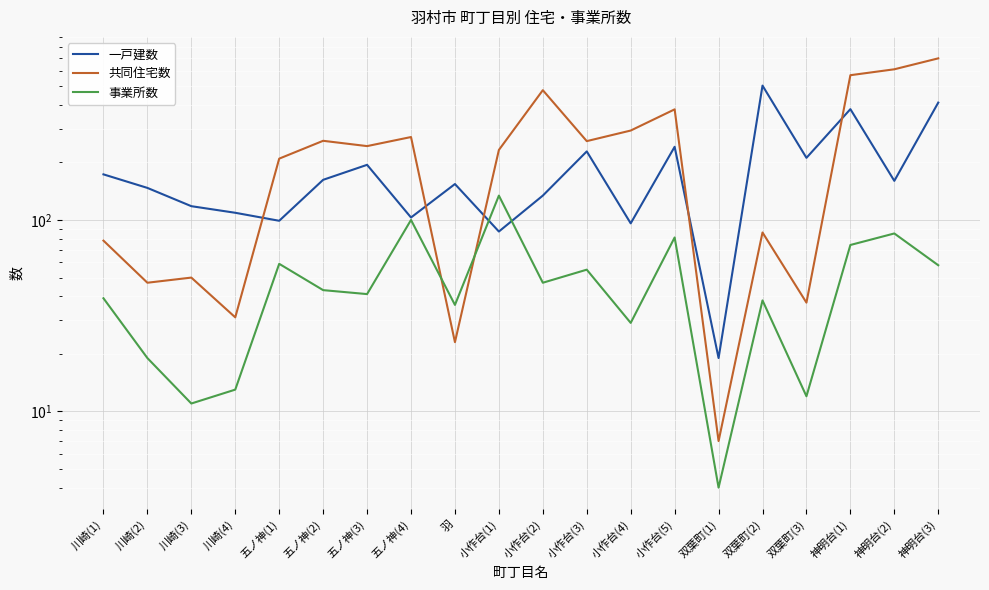

True or false: 共同住宅数 has a value of 232 at 小作台(1).

True